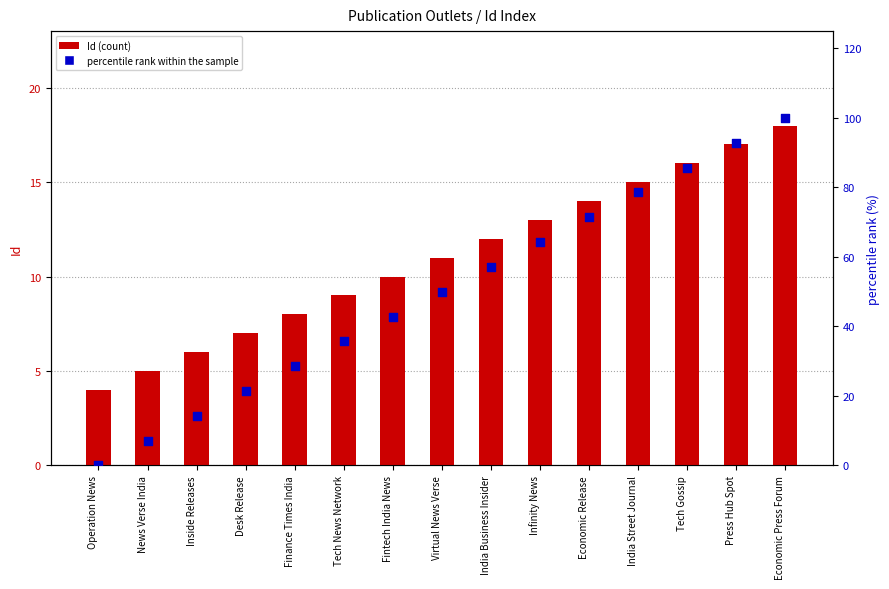

Which series contains the lowest Y value?

percentile rank within the sample